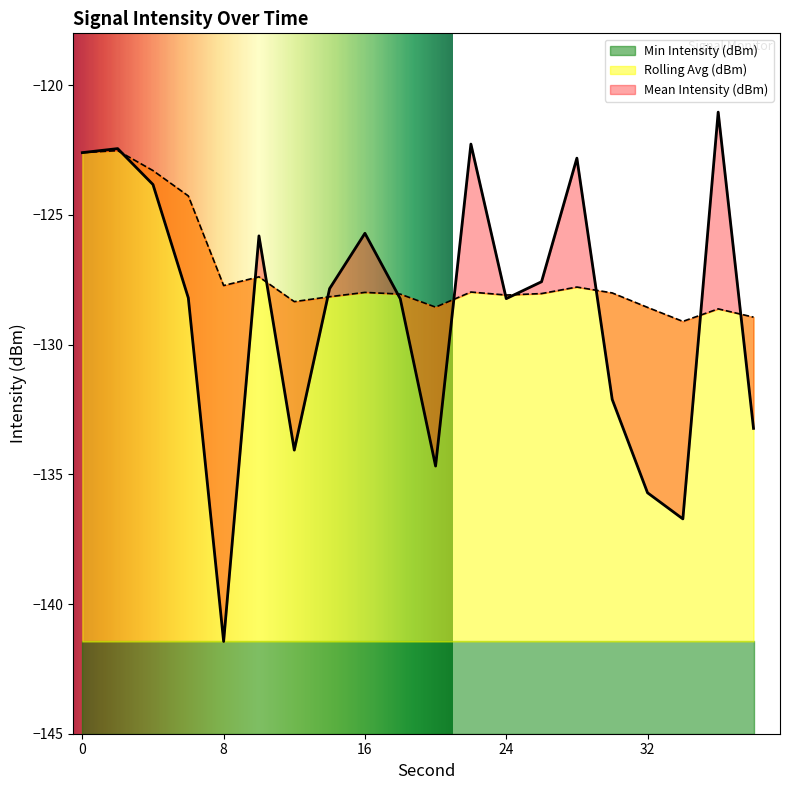

What is the minimum value for Mean Intensity (dBm)?

-141.4